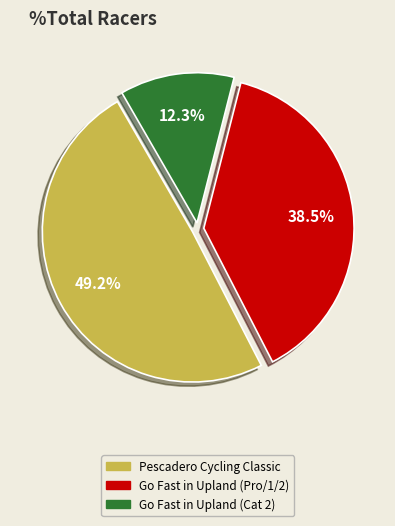

Approximately how many times larger is the value at Go Fast in Upland (Pro/1/2) compared to Go Fast in Upland (Cat 2)?

3.1